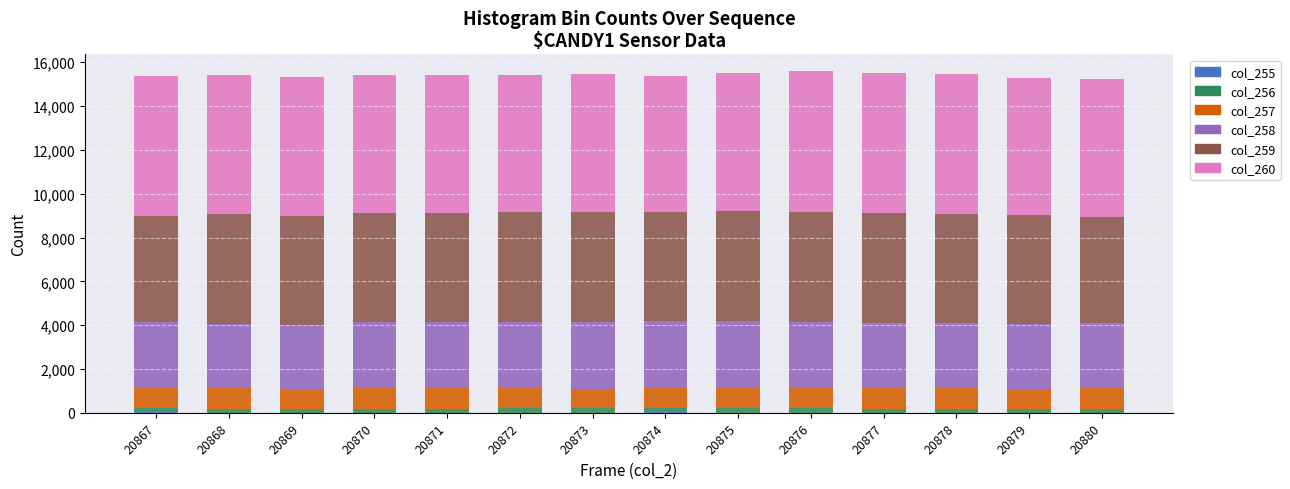

True or false: col_260 has a value of 6295 at 20873.

True